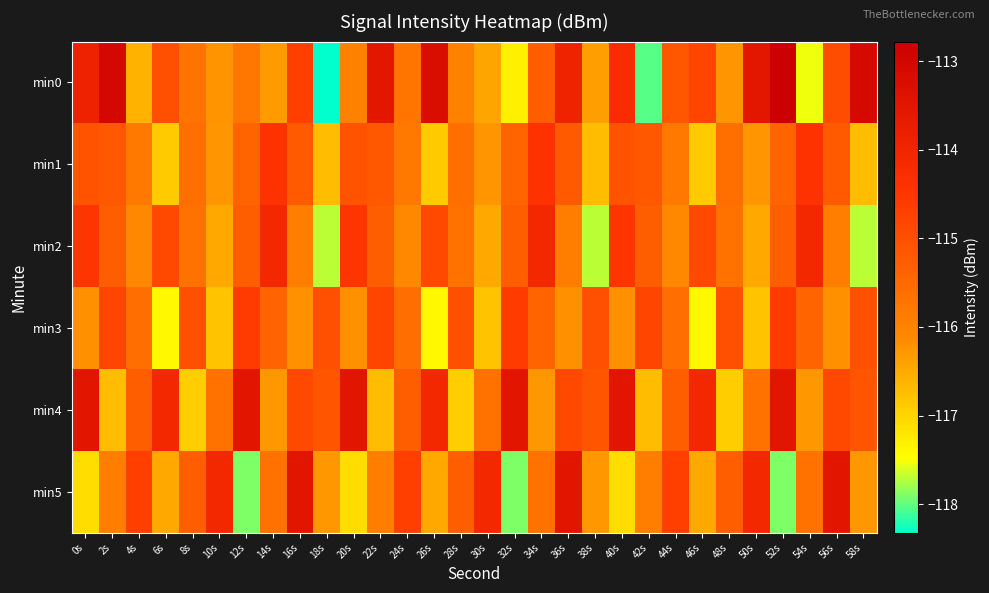

Between 44s and 32s, which is larger?

44s